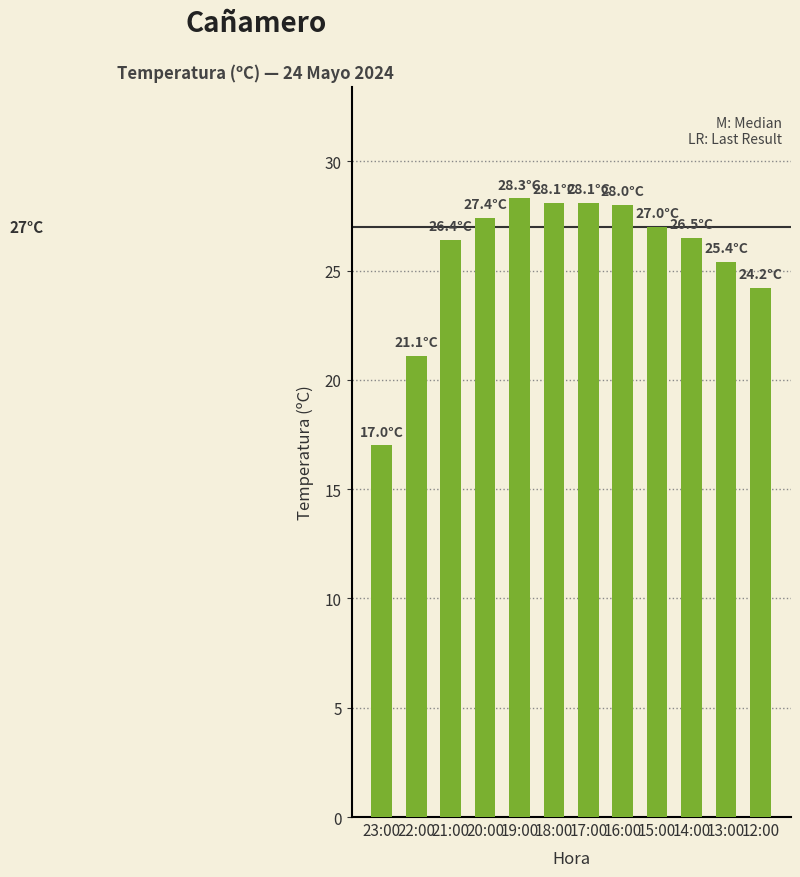

How many distinct data groups are displayed?

1